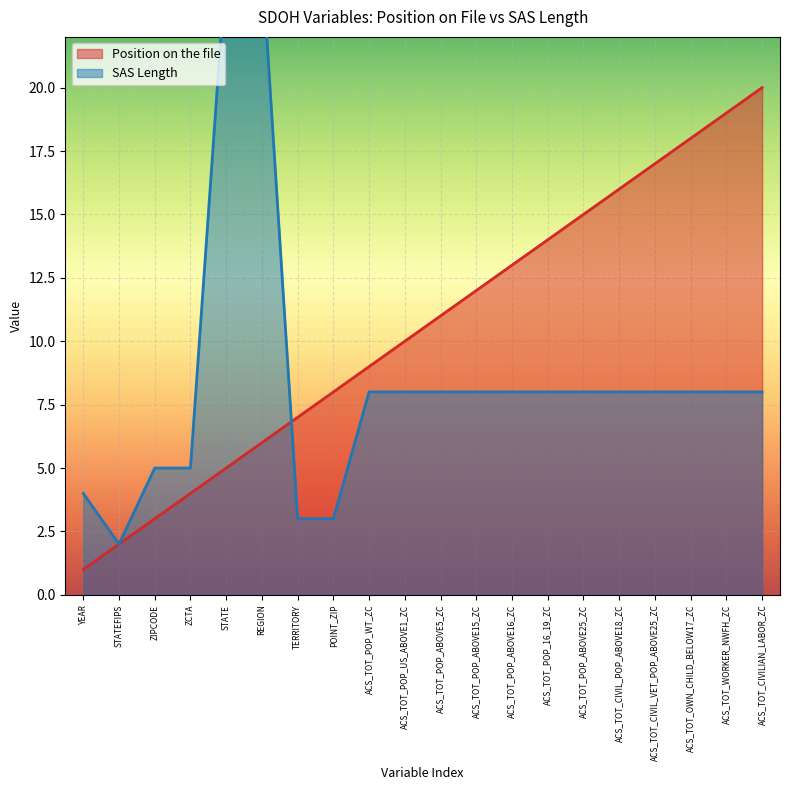

What is the spread (max minus min) of values at ACS_TOT_CIVILIAN_LABOR_ZC?

12